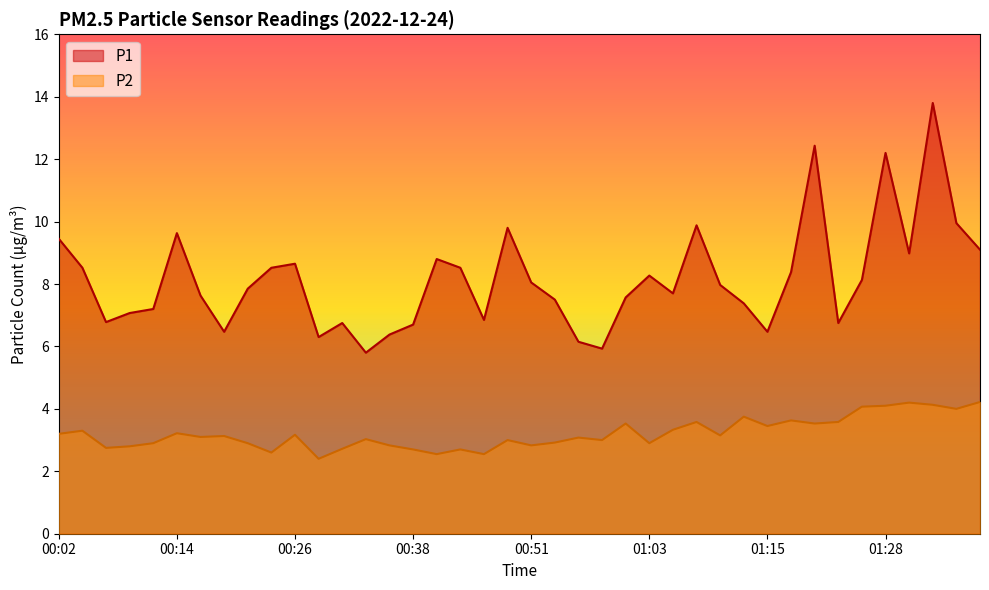

The value of P2 at 01:35 is 4.0. True or false?

True